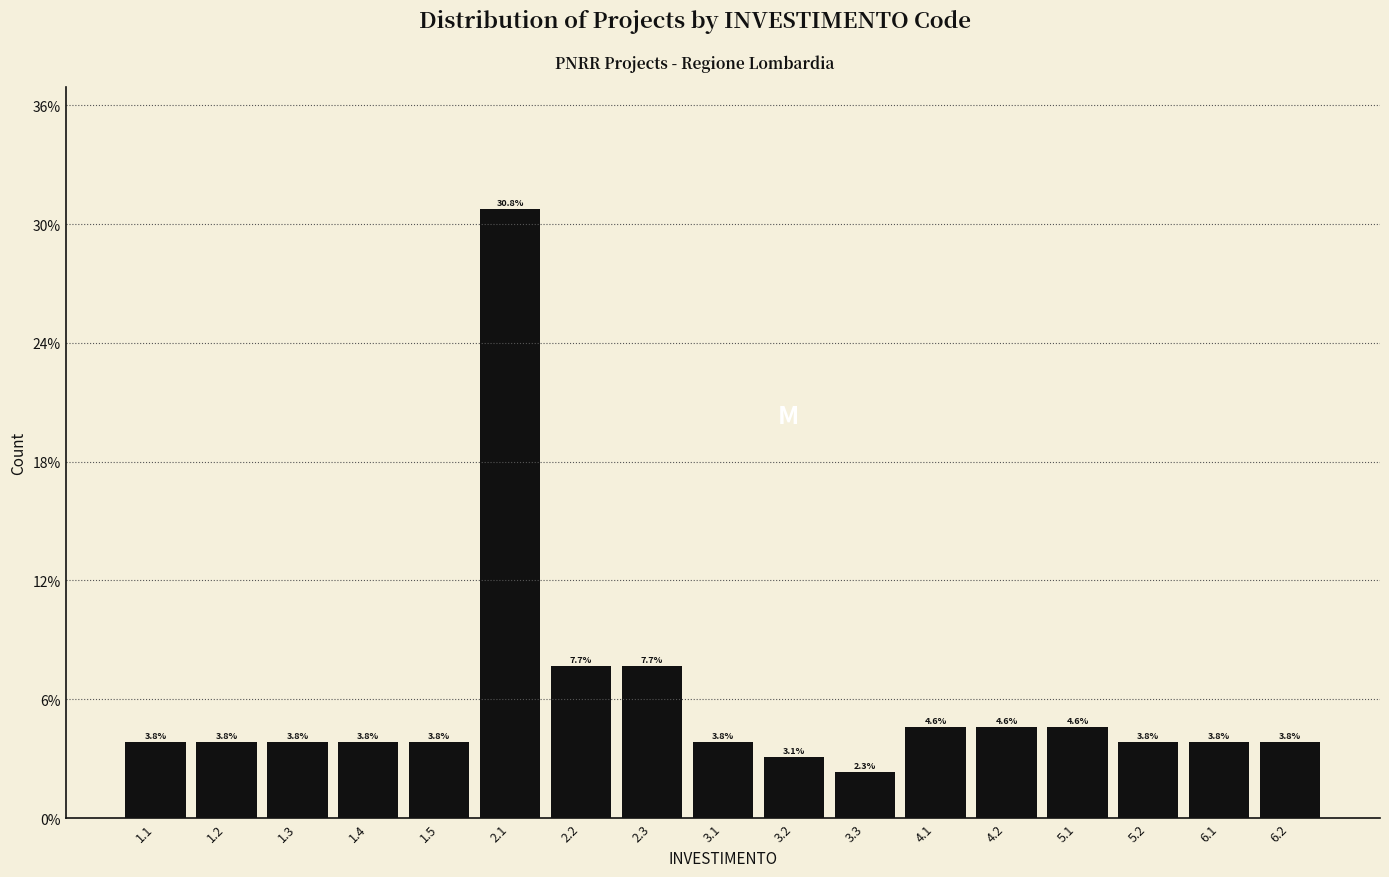

Reading right to left, what are all the values shown in this chart?

6.2=3.8	6.1=3.8	5.2=3.8	5.1=4.6	4.2=4.6	4.1=4.6	3.3=2.3	3.2=3.1	3.1=3.8	2.3=7.7	2.2=7.7	2.1=30.8	1.5=3.8	1.4=3.8	1.3=3.8	1.2=3.8	1.1=3.8